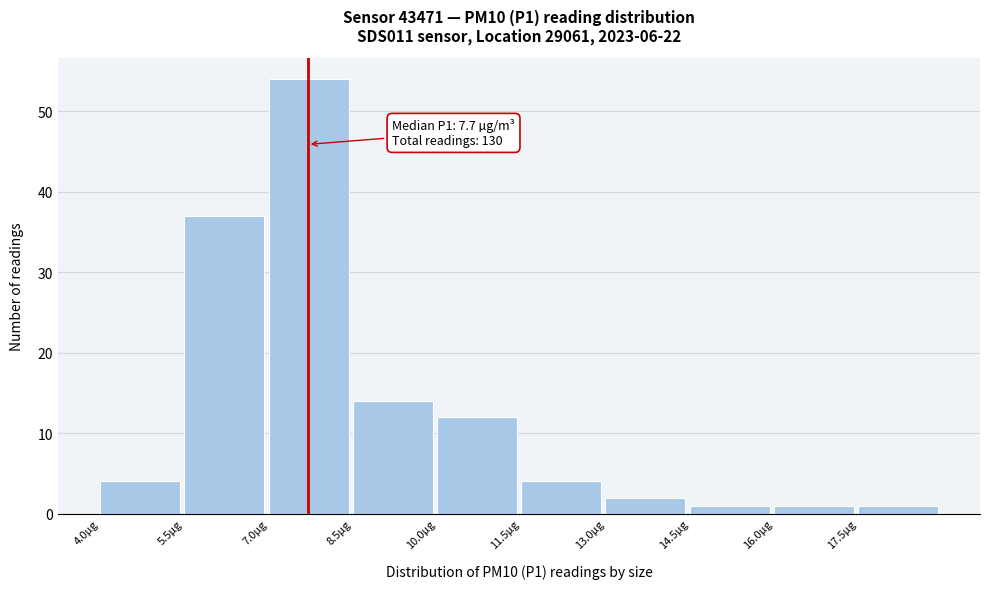

Over which range of the x-axis is the bar tallest?

7.0 to 8.5